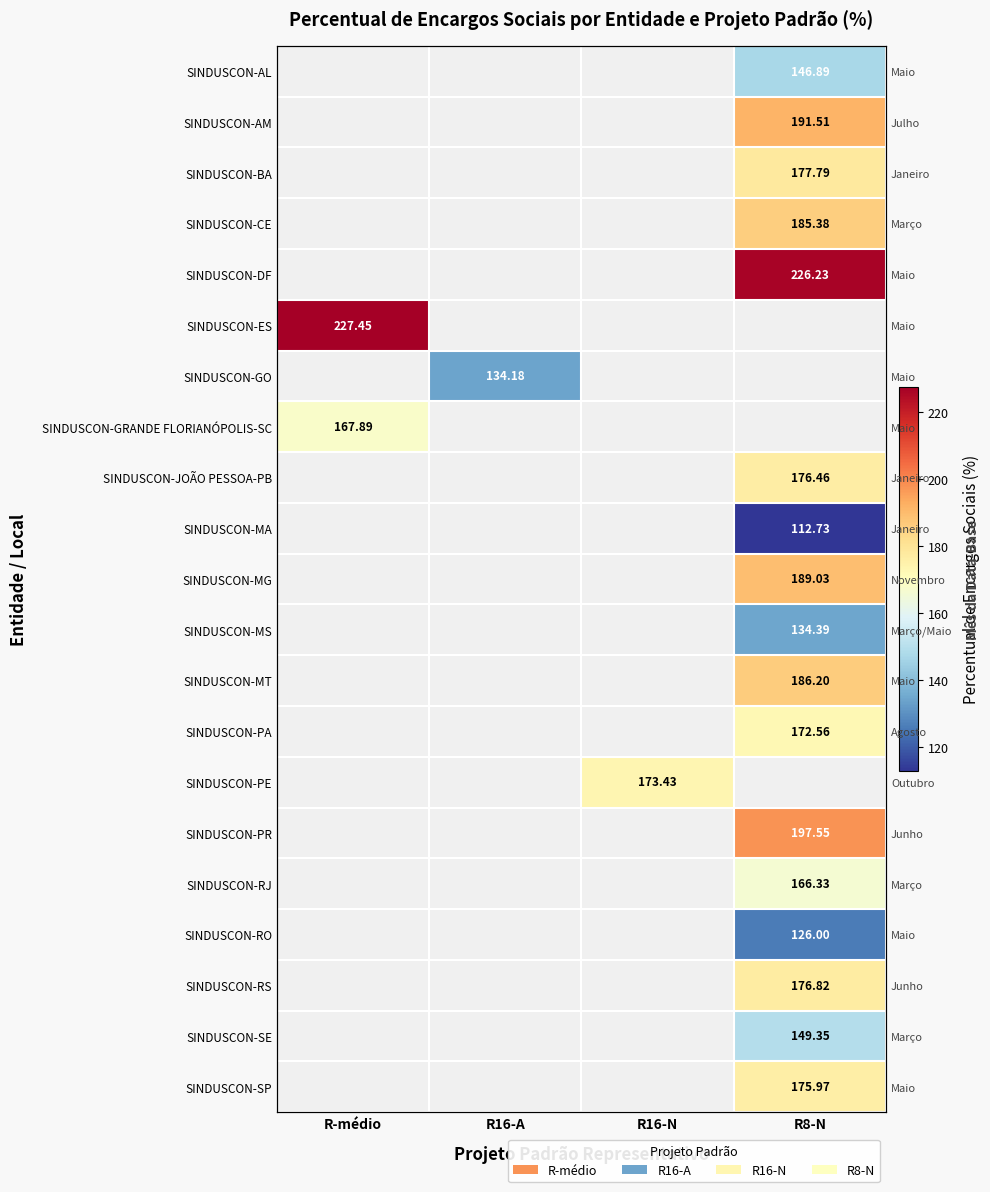

Is the value of SINDUSCON-PA at R16-N greater than the value of SINDUSCON-RO at R8-N?

No